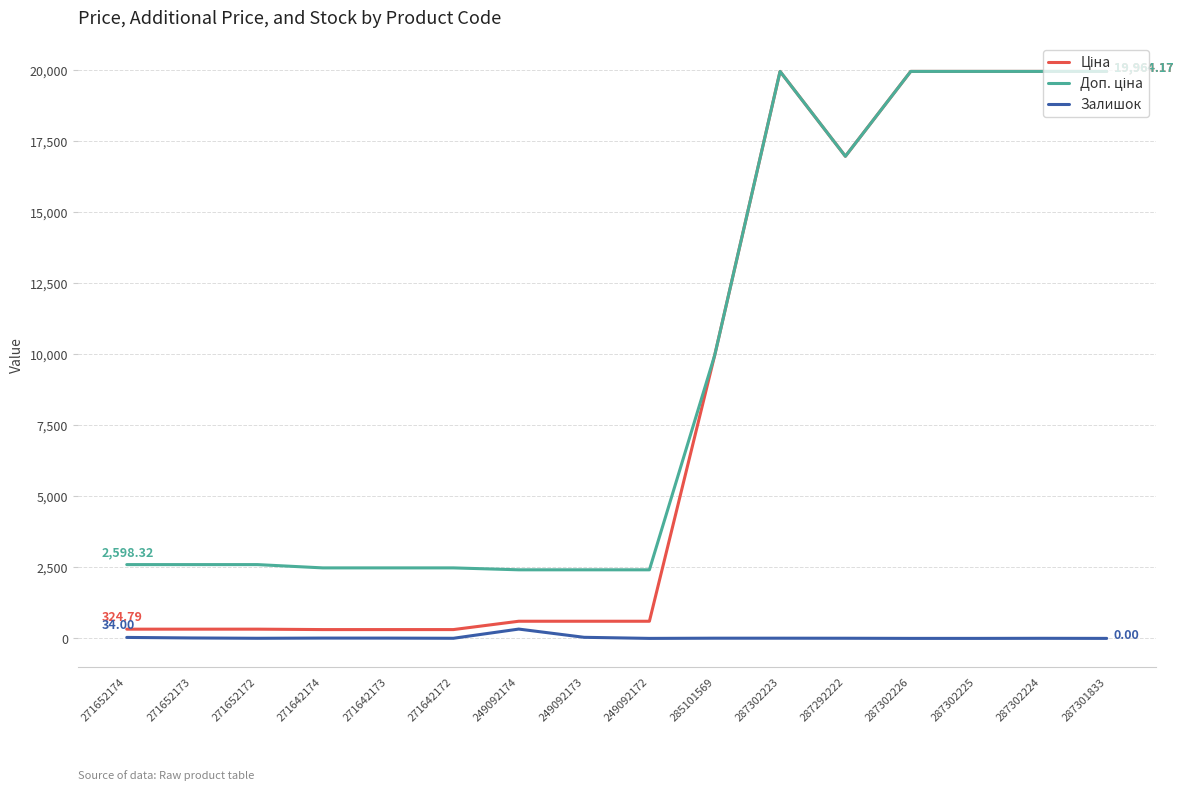

What is the difference between the highest and lowest values at 287302226?

19964.2